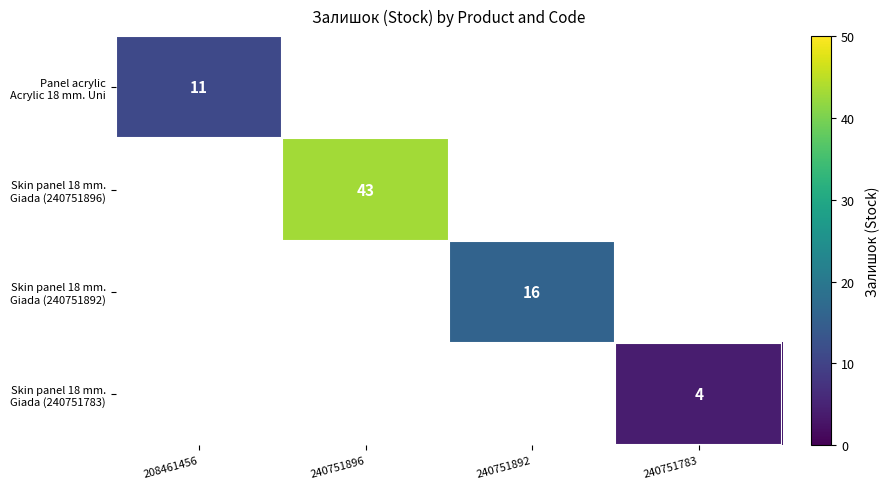

Is it true that Panel acrylic Acrylic 18 mm. Uni equals 7.0 at 208461456?

False